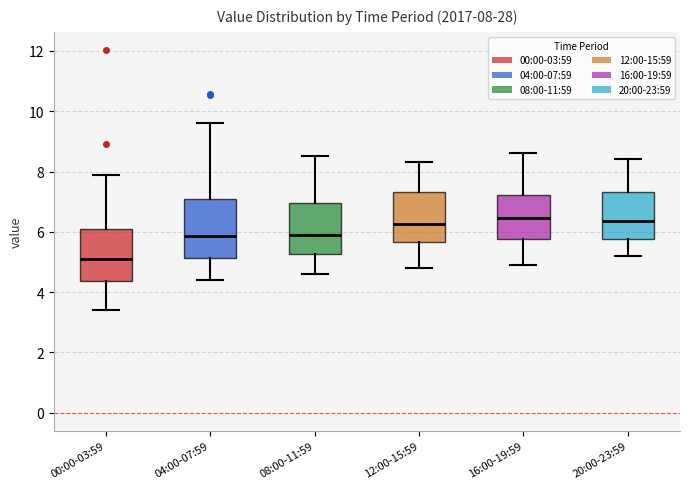

Which box has the lowest median line?

00:00-03:59